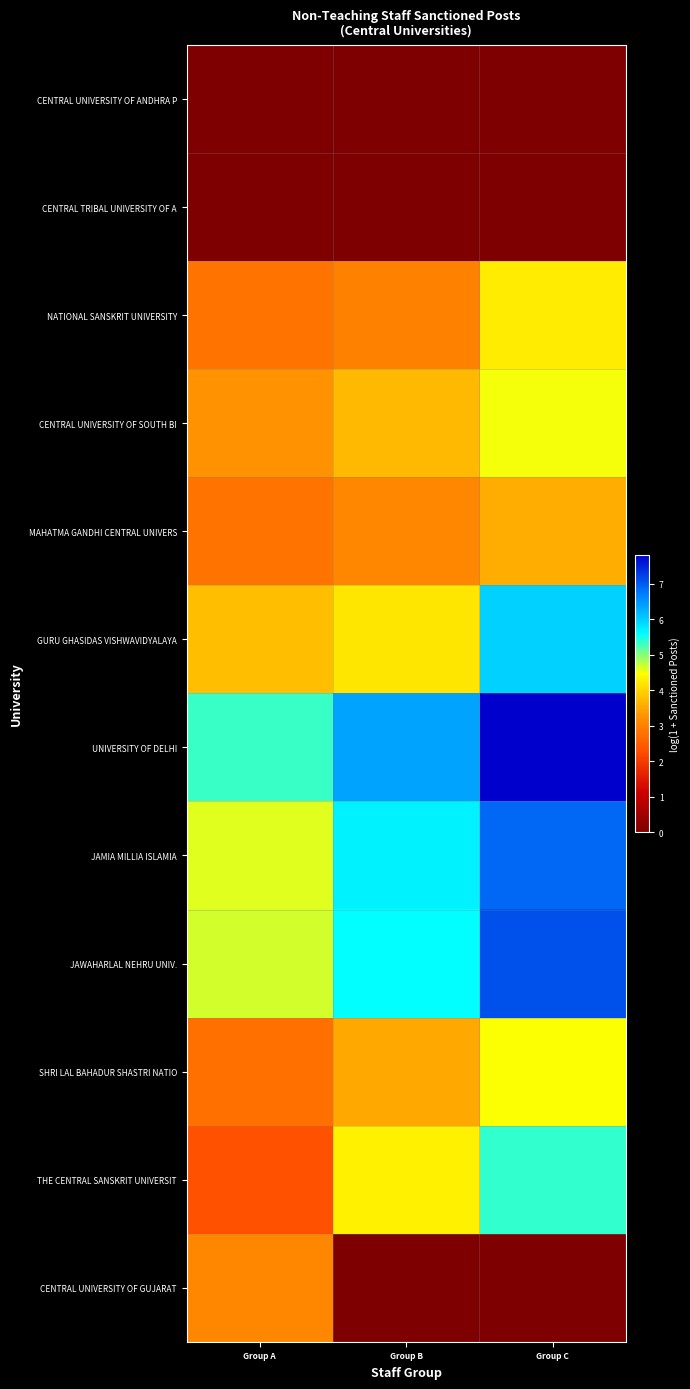

What is the total value across all series at Group A?

35.4